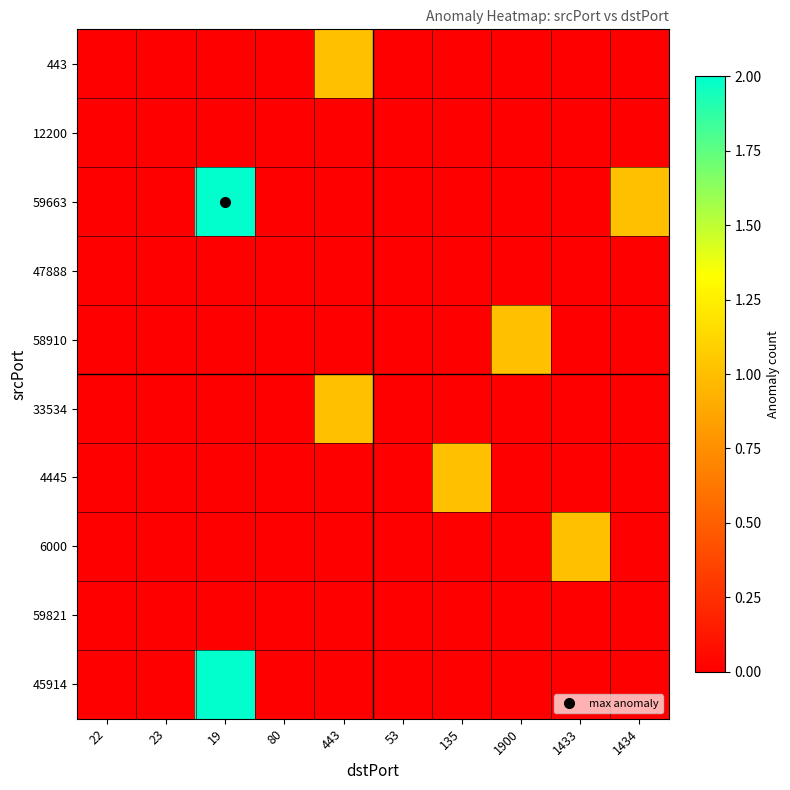

At which category is the sum across all series the highest?

19